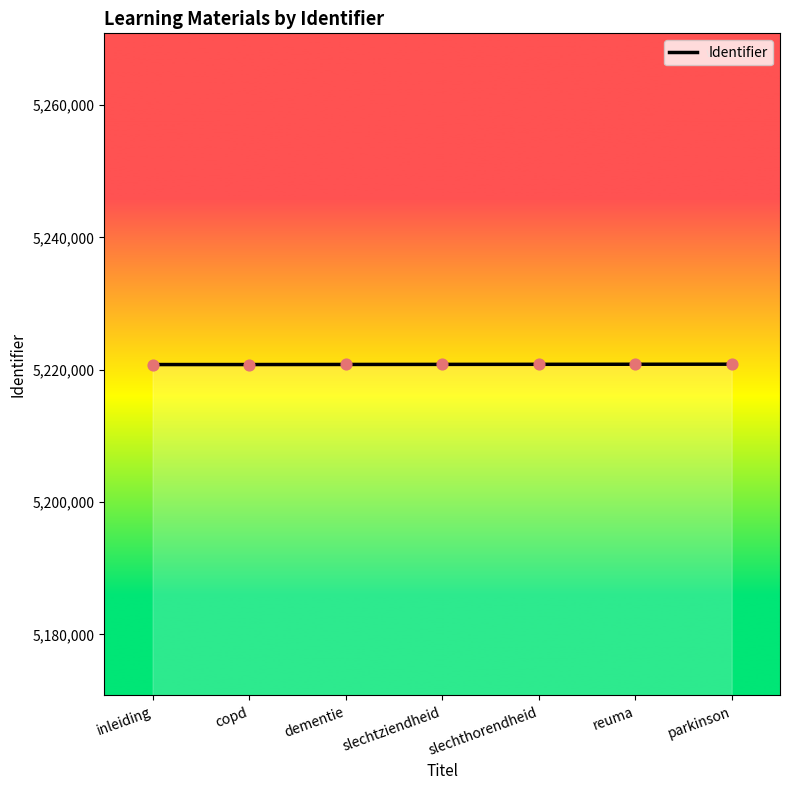

What is the change in value from copd to reuma?

+44